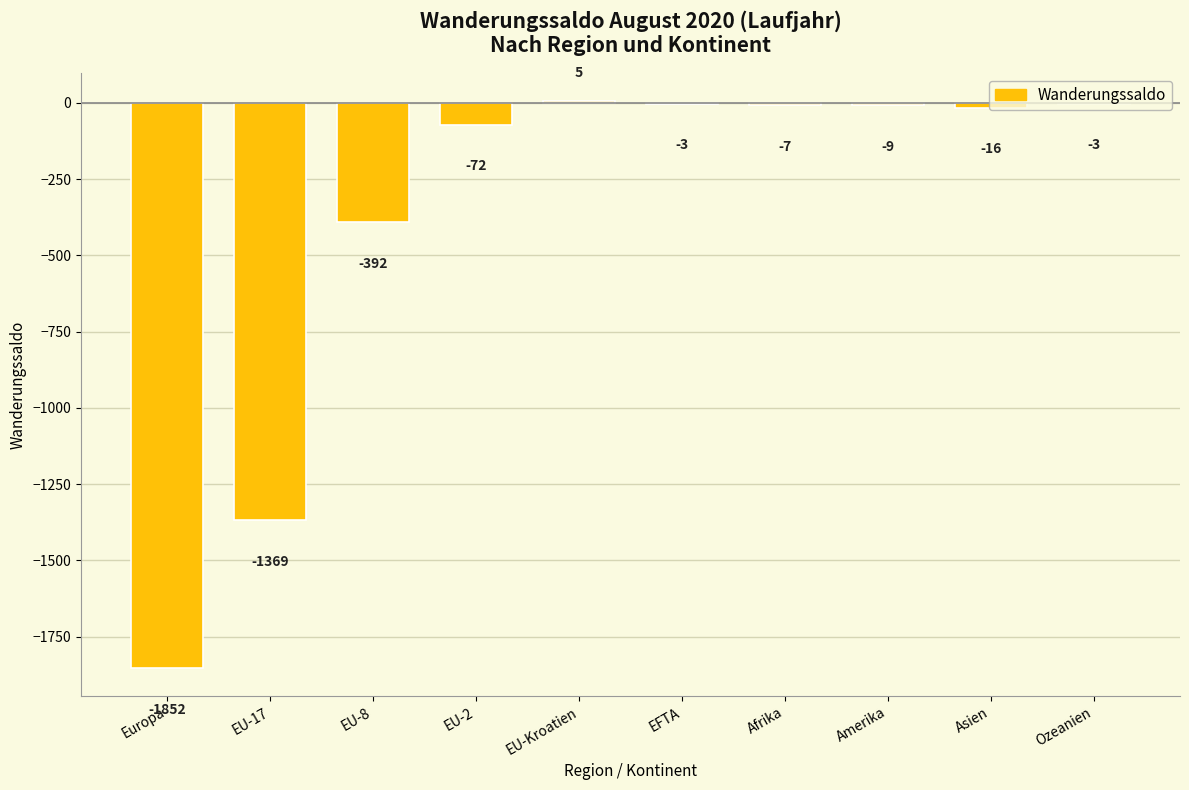

Which label corresponds to the largest value in the chart?

EU-Kroatien